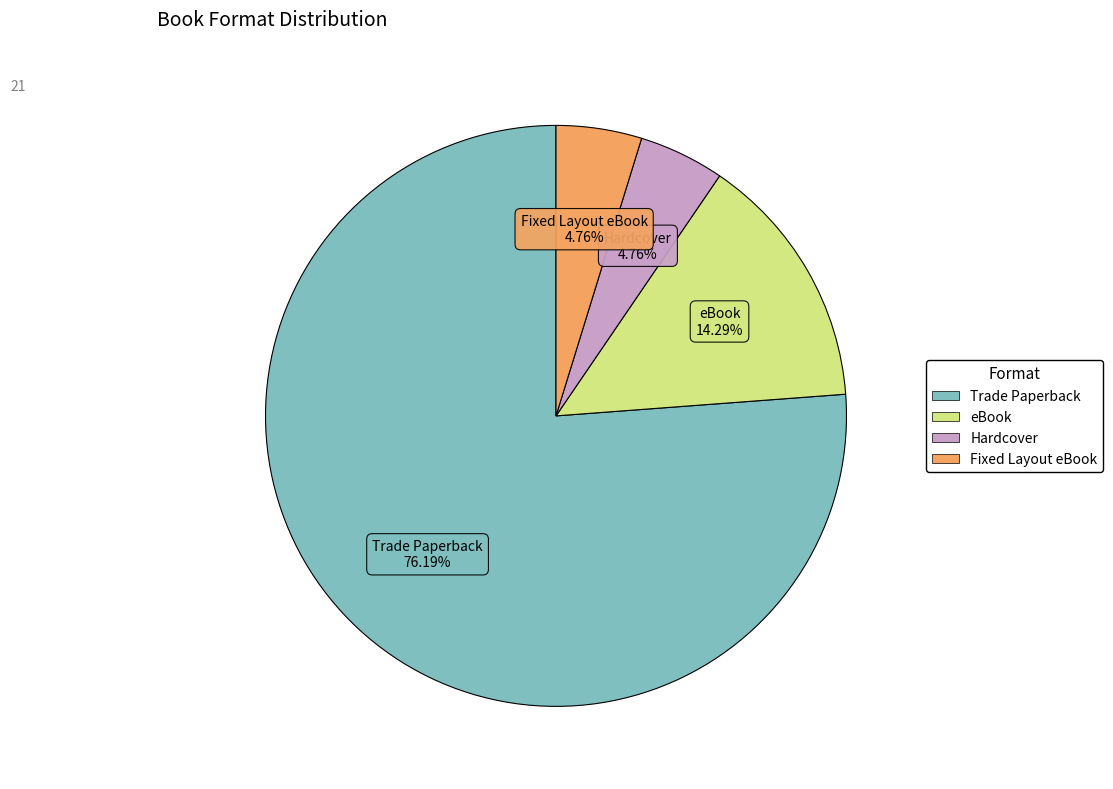

Which slice is the largest?

Trade Paperback